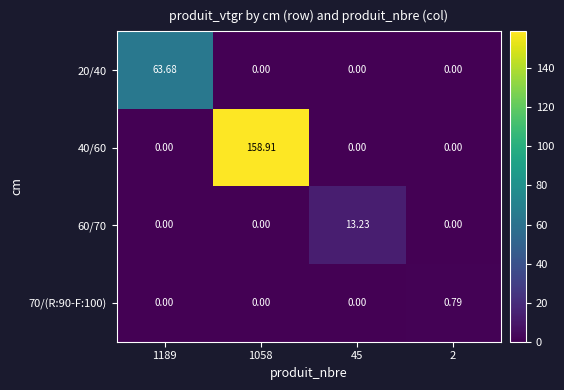

Is the value of 40/60 at 1058 greater than the value of 70/(R:90-F:100) at 45?

Yes